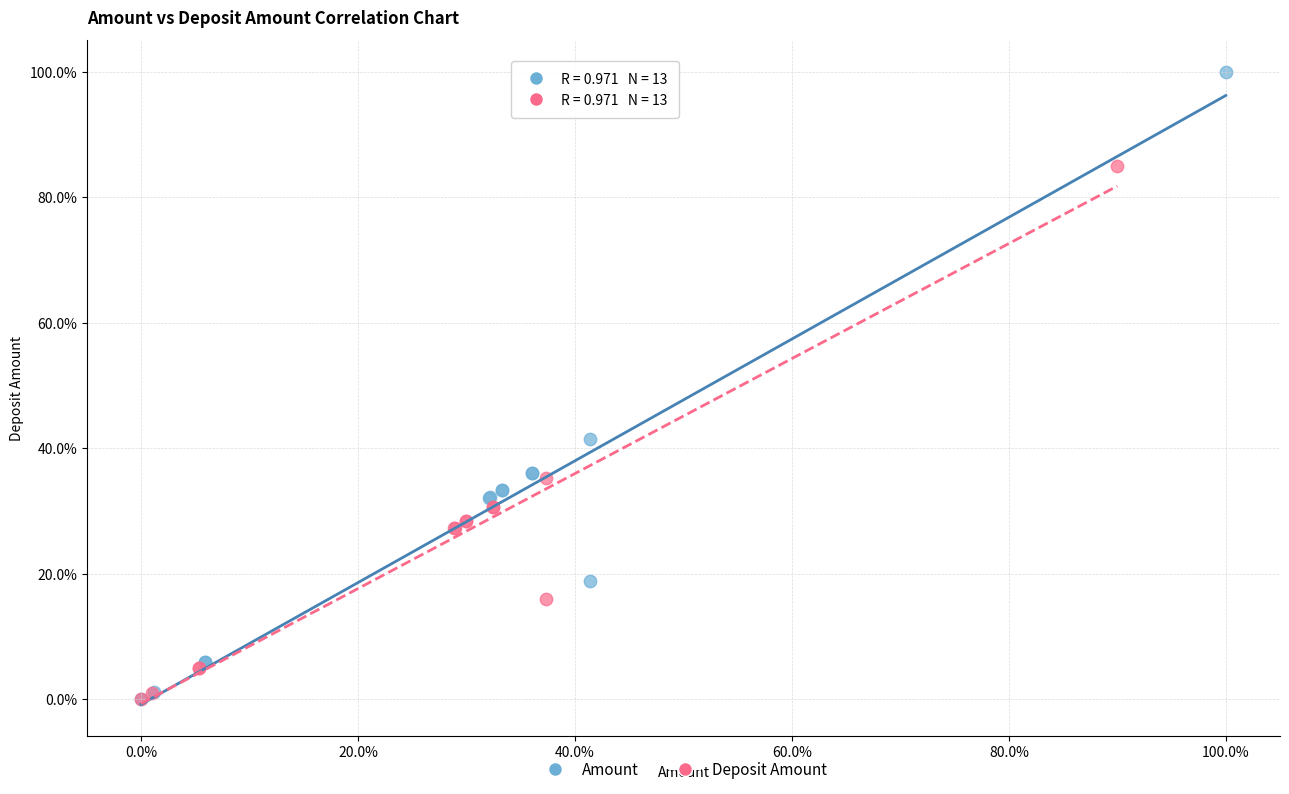

Which series has the largest Y range (max minus min)?

Amount